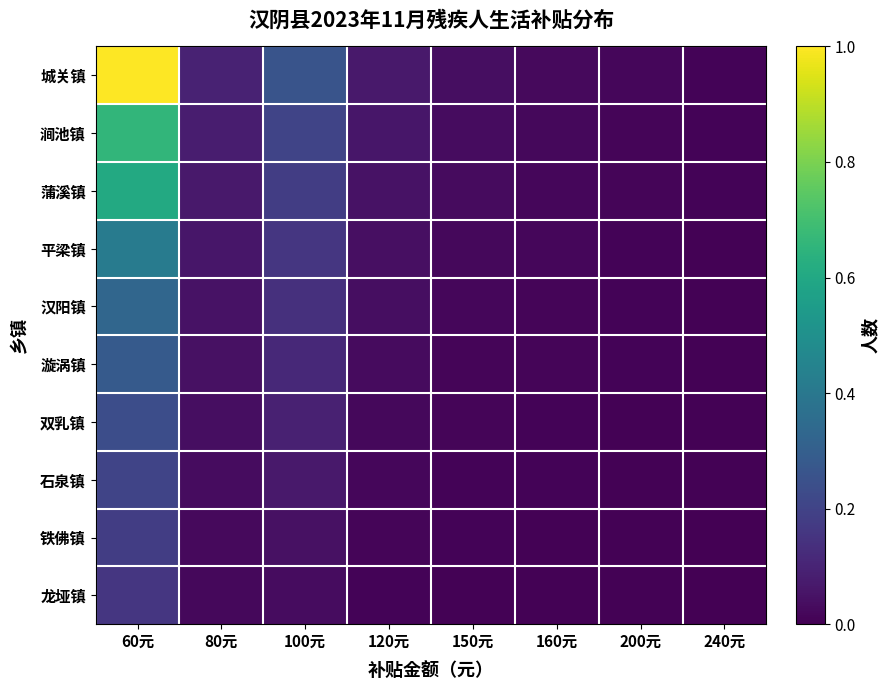

How many series are shown in this chart?

10